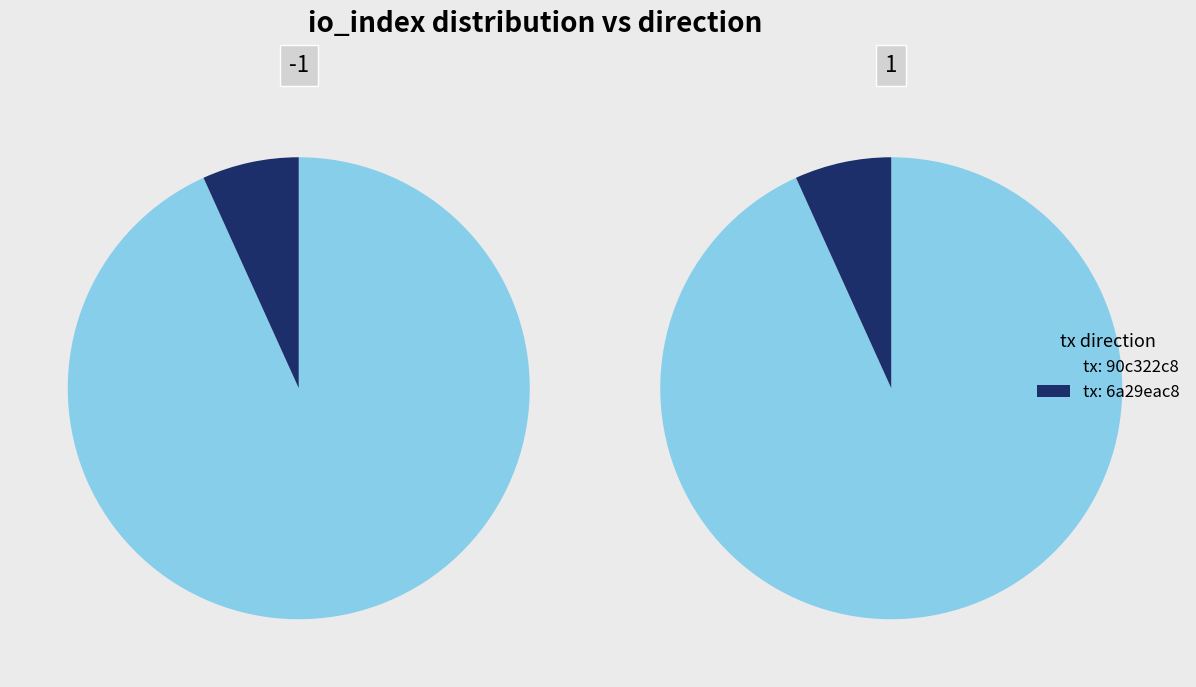

How many slices are in this pie chart?

2